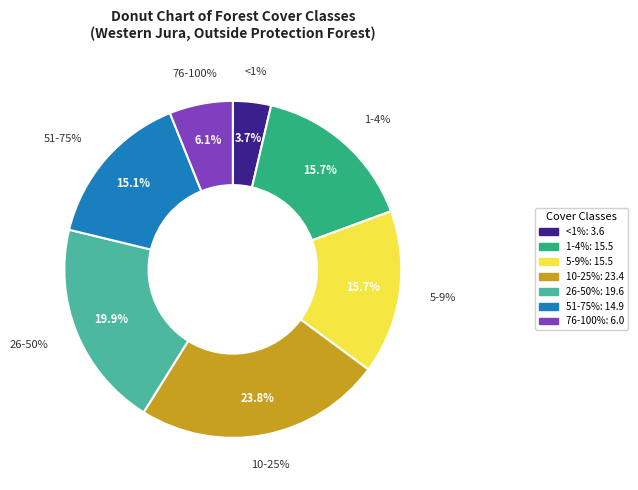

Combined, do <1% and 76-100% account for over 50%?

No